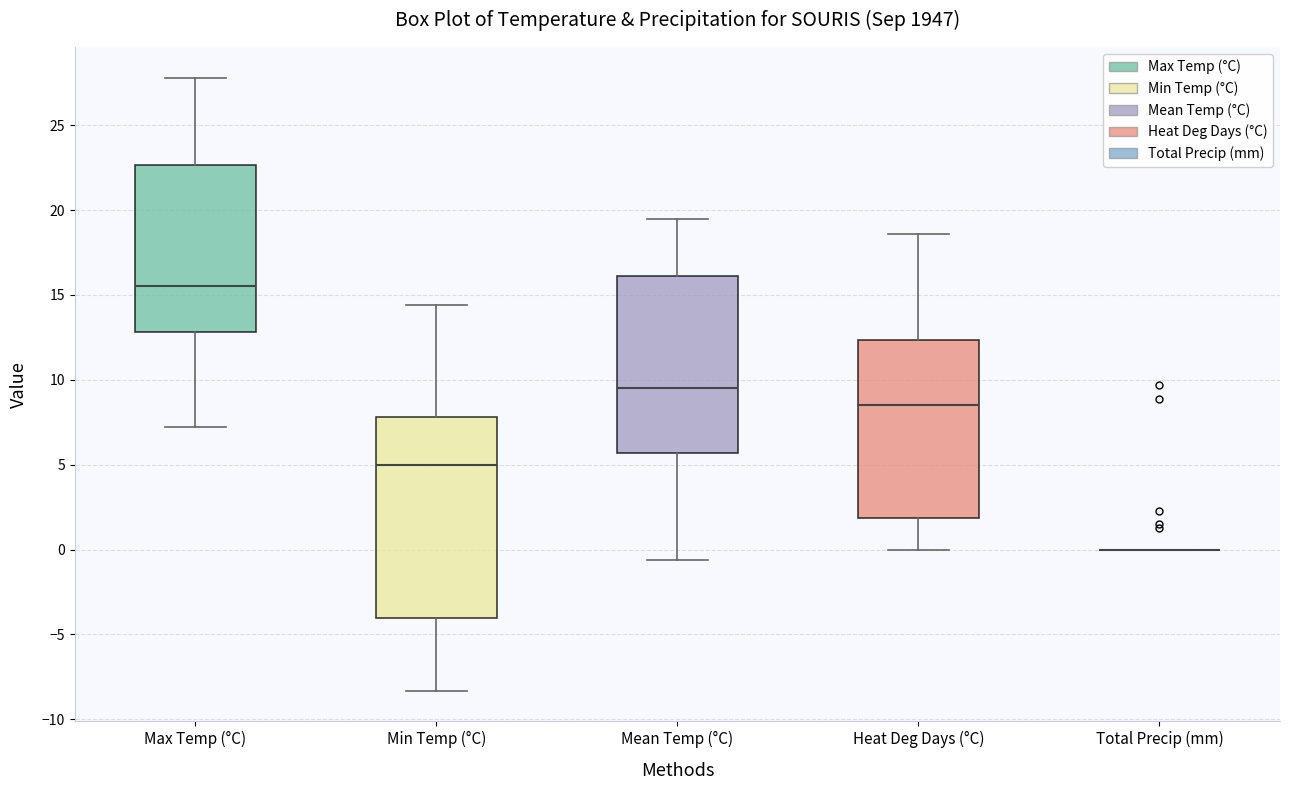

Which box is the tallest, from its lower edge to its upper edge?

Min Temp (°C)